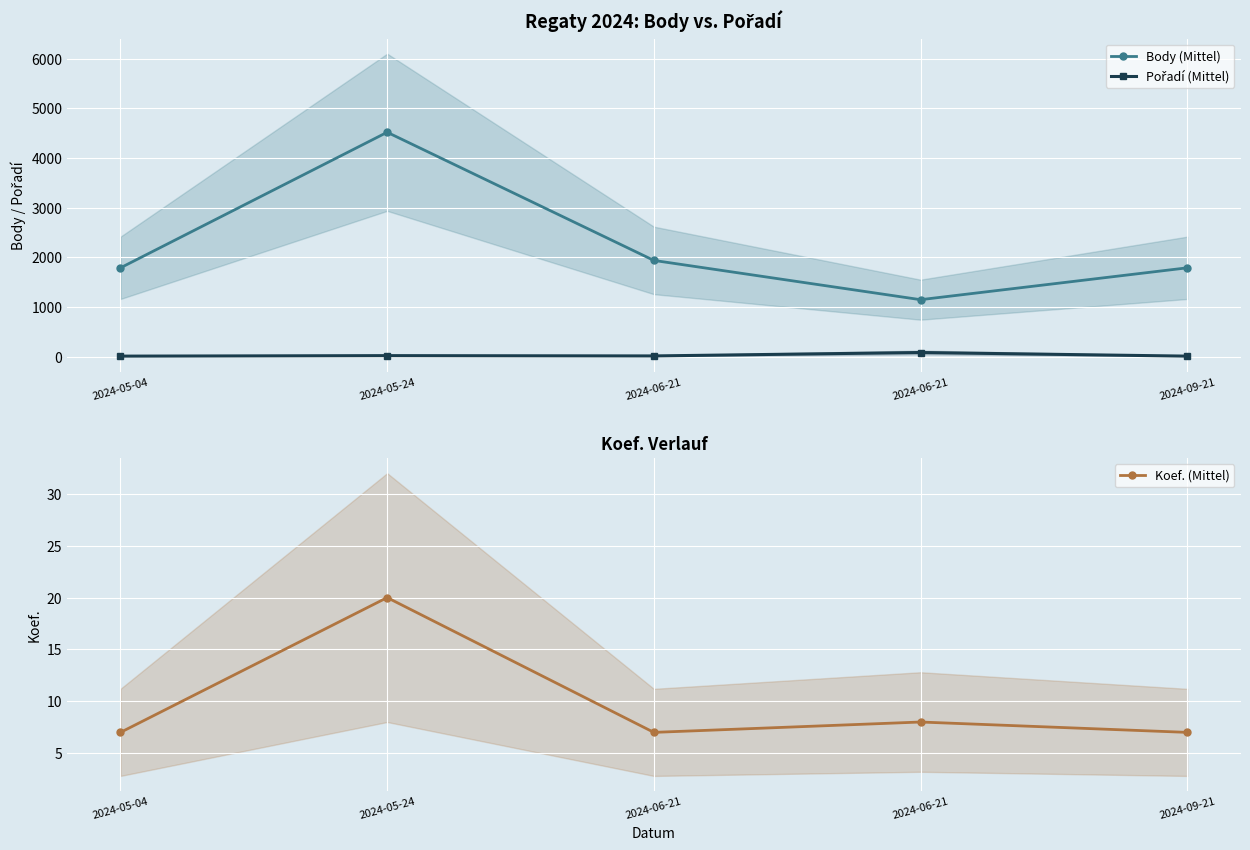

At which category does Pořadí (Mittel) reach its first local valley?

2024-06-21